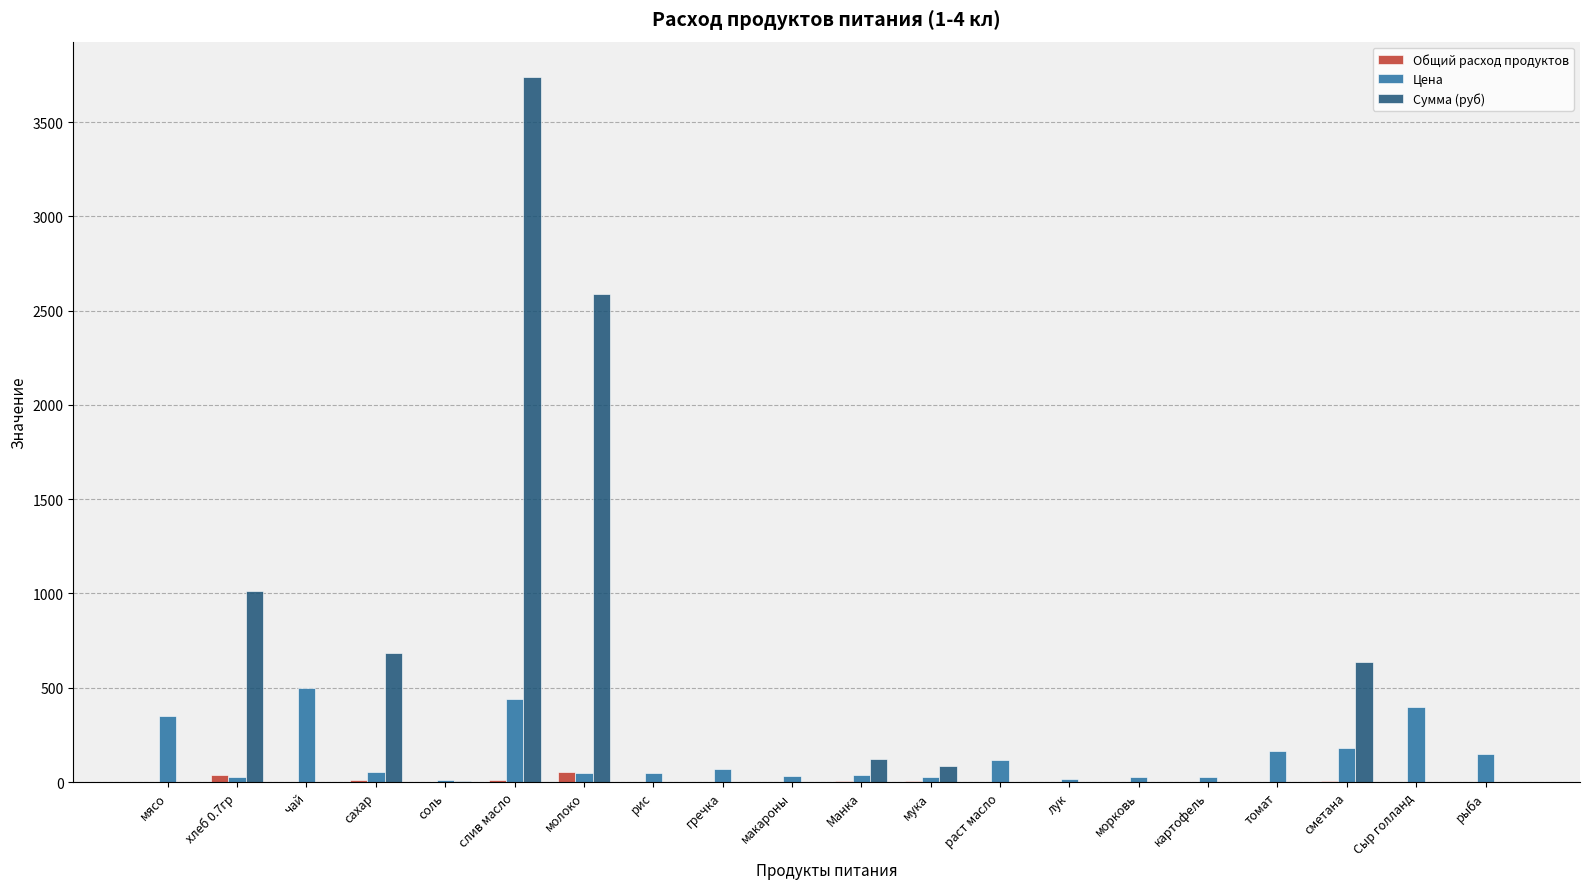

What is the greatest value displayed?

3739.3